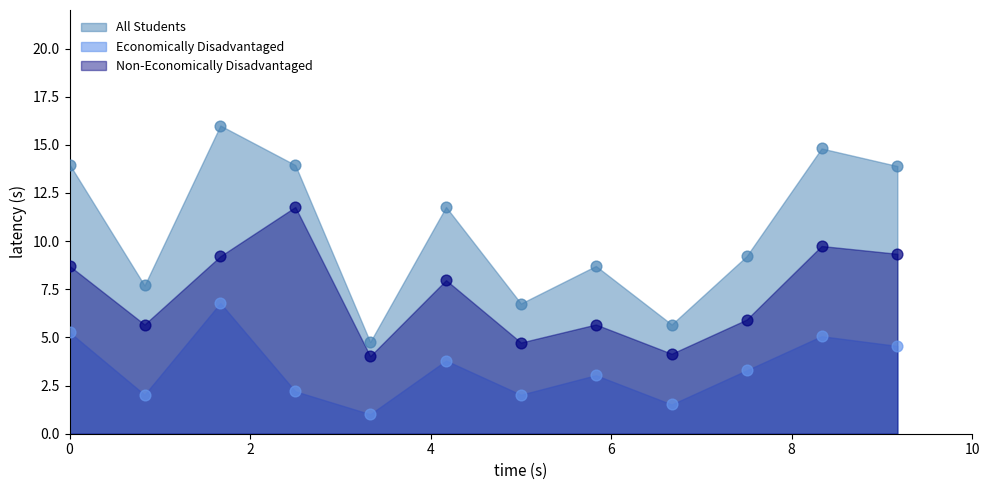

Which series contains the lowest Y value?

Economically Disadvantaged